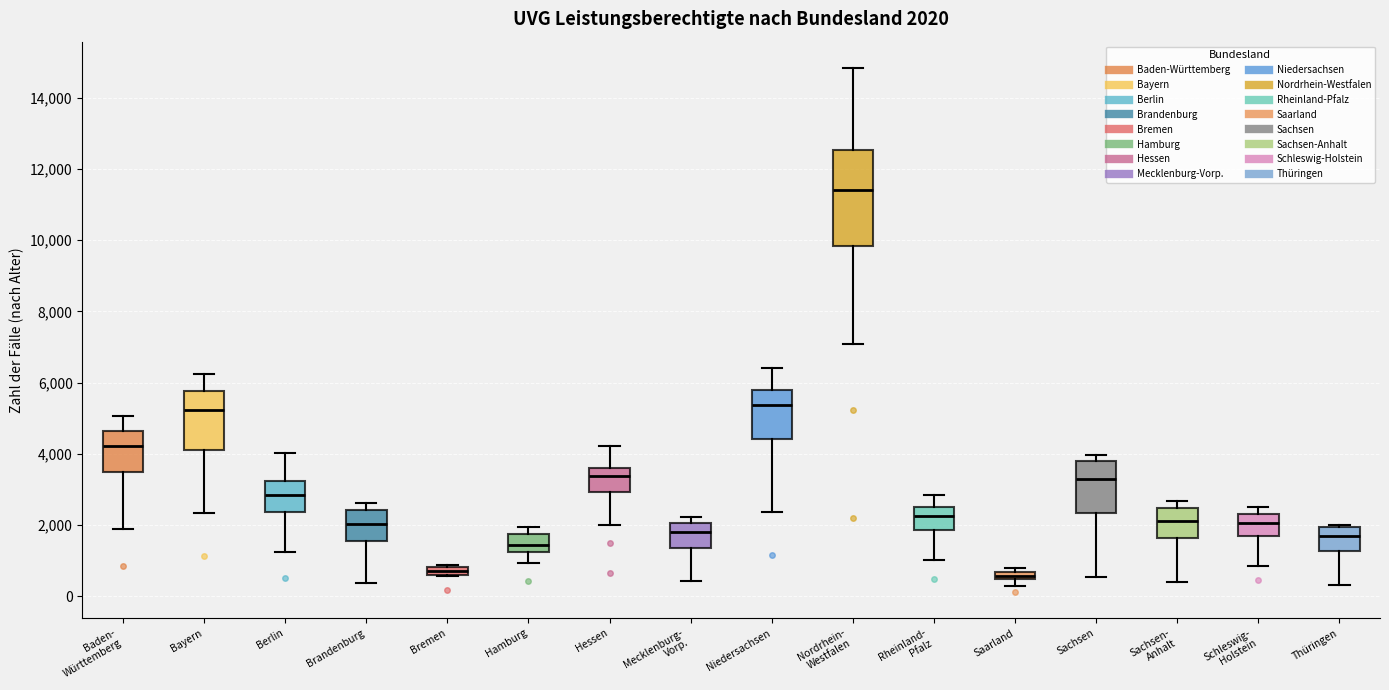

Comparing the boxes themselves (not the whiskers), which one is the tallest?

Nordrhein- Westfalen